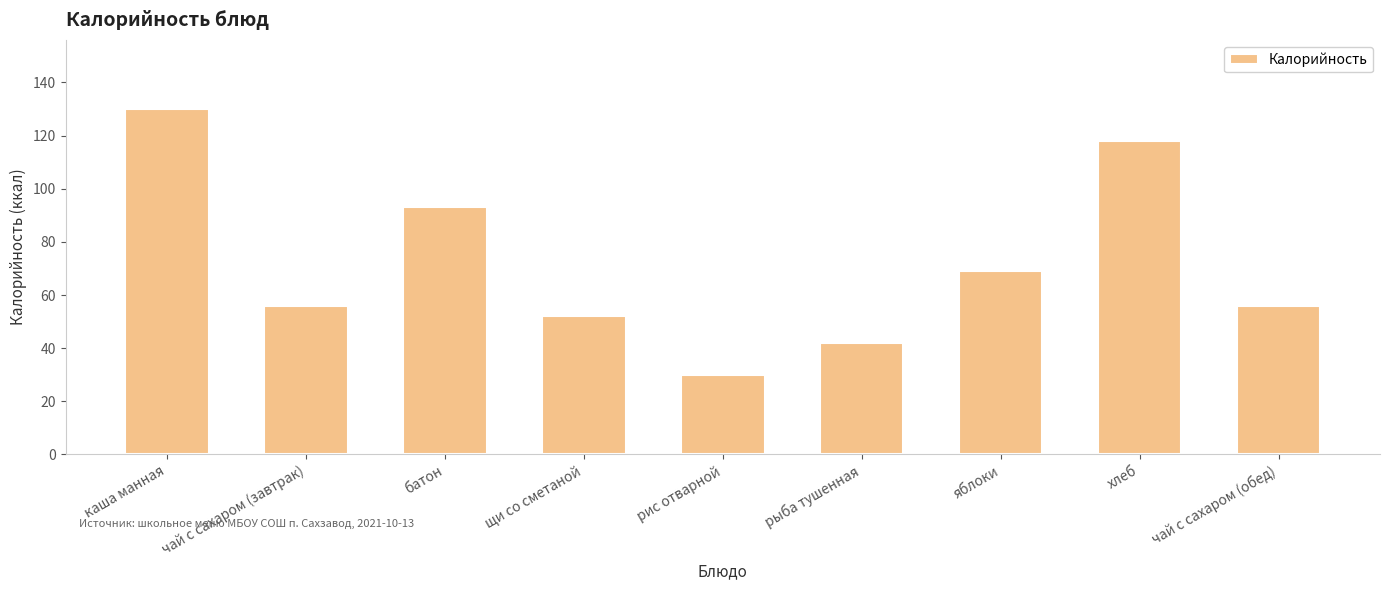

At which category does the chart reach its peak across all series?

каша манная